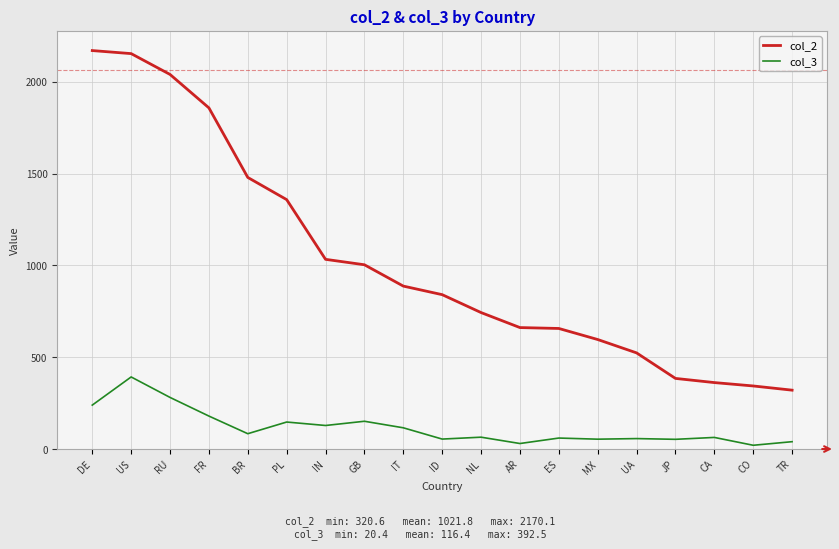

What is the spread (max minus min) of values at ID?

786.5